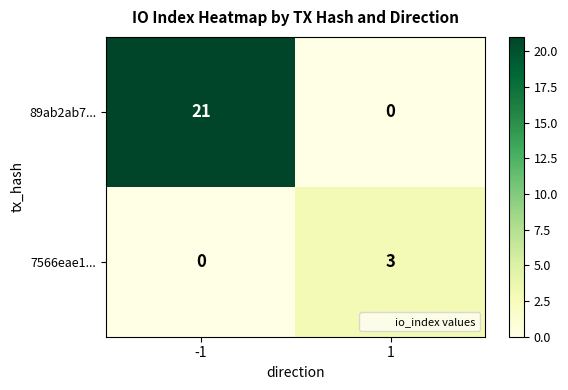

Reading left to right, list all the values displayed in this chart.

89ab2ab7...: -1=21	1=0
7566eae1...: -1=0	1=3